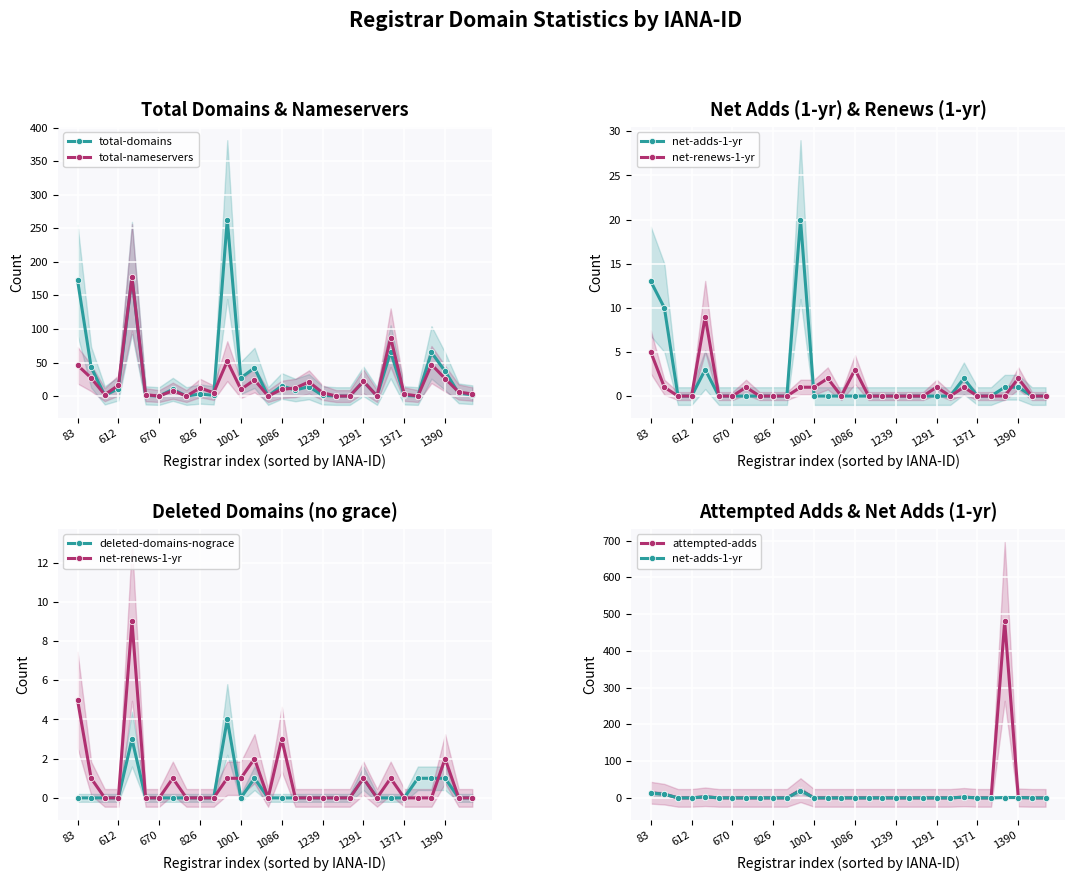

How many times do total-nameservers and deleted-domains-nograce cross each other?

2